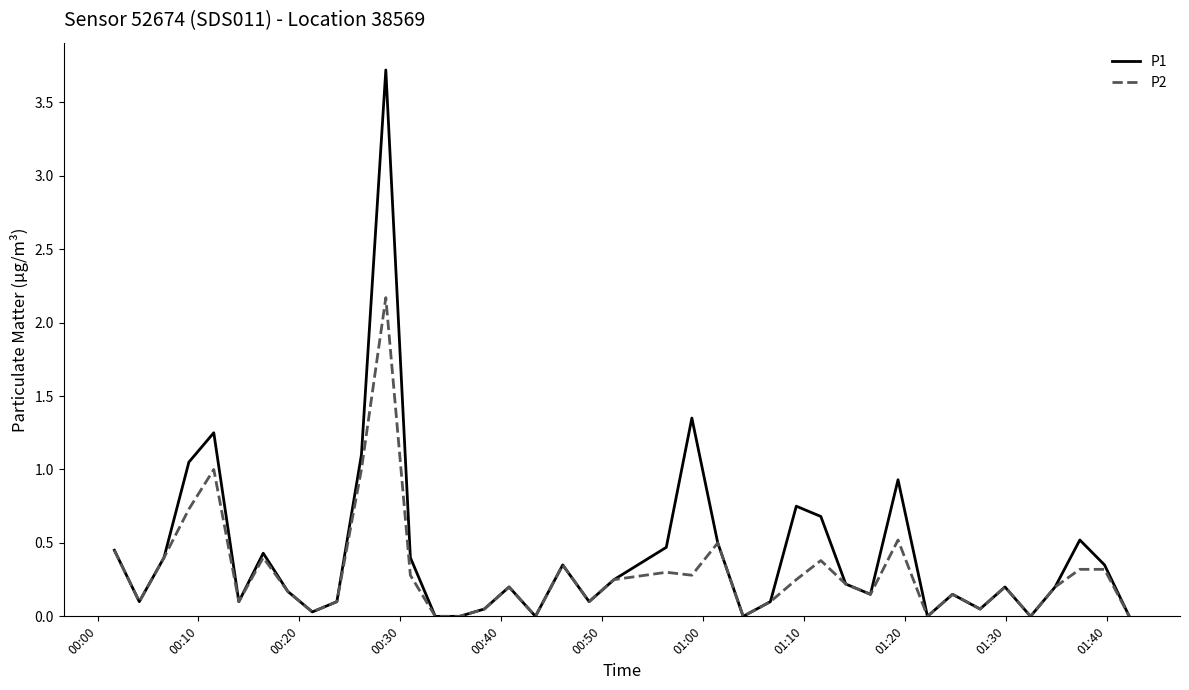

What is the greatest value displayed?

3.7